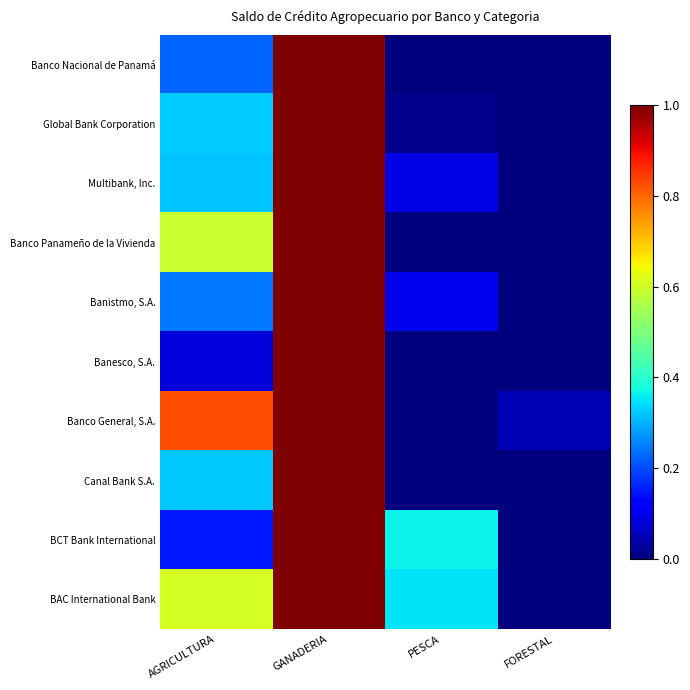

Reading left to right, list all the values displayed in this chart.

Banco Nacional de Panamá: AGRICULTURA=0.2	GANADERIA=1.0	PESCA=0.0	FORESTAL=0.0
Global Bank Corporation: AGRICULTURA=0.3	GANADERIA=1.0	PESCA=0.0	FORESTAL=0.0
Multibank, Inc.: AGRICULTURA=0.3	GANADERIA=1.0	PESCA=0.1	FORESTAL=0.0
Banco Panameño de la Vivienda: AGRICULTURA=0.6	GANADERIA=1.0	PESCA=0.0	FORESTAL=0.0
Banistmo, S.A.: AGRICULTURA=0.2	GANADERIA=1.0	PESCA=0.1	FORESTAL=0.0
Banesco, S.A.: AGRICULTURA=0.1	GANADERIA=1.0	PESCA=0.0	FORESTAL=0.0
Banco General, S.A.: AGRICULTURA=0.8	GANADERIA=1.0	PESCA=0.0	FORESTAL=0.0
Canal Bank S.A.: AGRICULTURA=0.3	GANADERIA=1.0	PESCA=0.0	FORESTAL=0.0
BCT Bank International: AGRICULTURA=0.1	GANADERIA=1.0	PESCA=0.4	FORESTAL=0.0
BAC International Bank: AGRICULTURA=0.6	GANADERIA=1.0	PESCA=0.4	FORESTAL=0.0